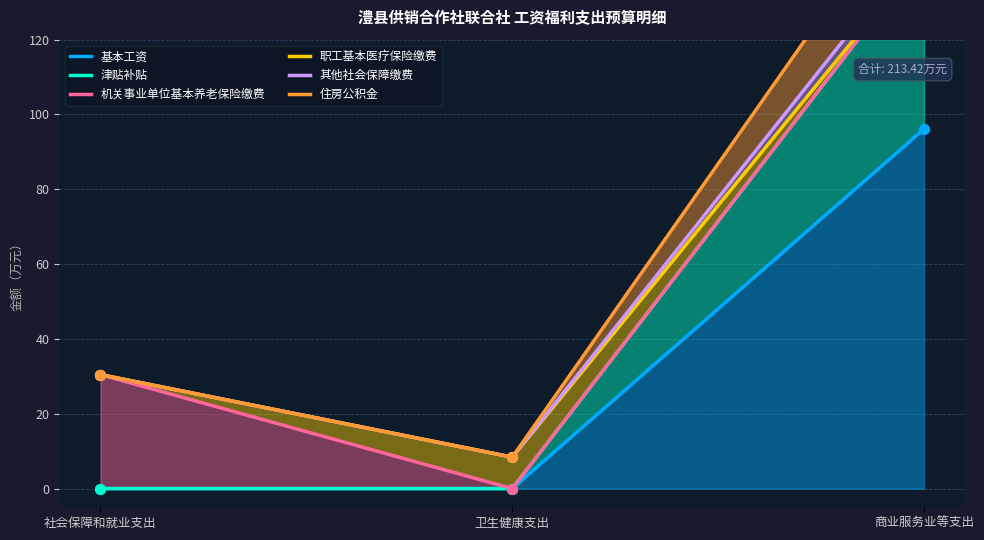

At how many categories does at least one series exceed 75?

1